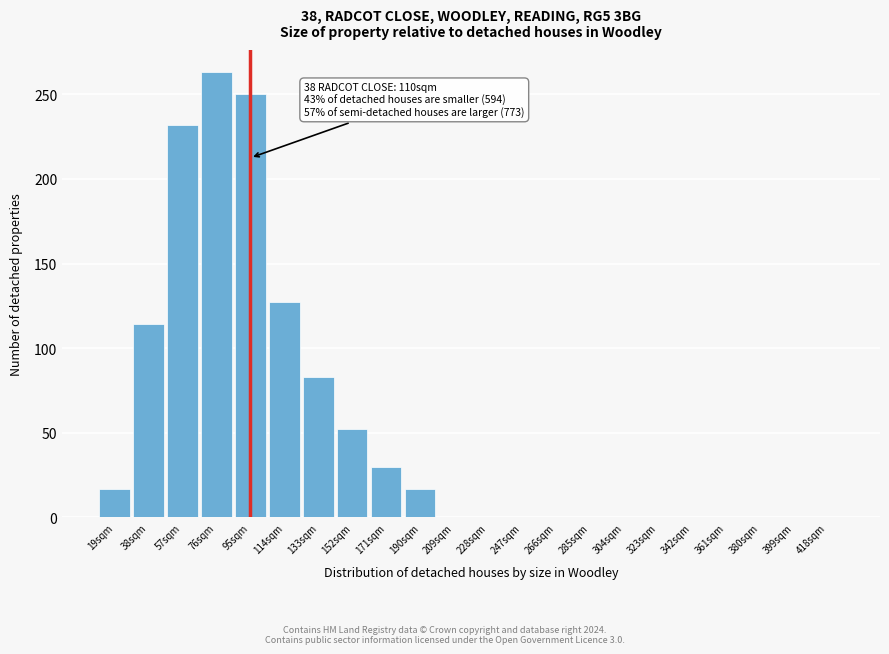

Reading left to right, extract all data points from this chart.

19sqm=17	38sqm=114	57sqm=232	76sqm=263	95sqm=250	114sqm=127	133sqm=83	152sqm=52	171sqm=30	190sqm=17	209sqm=0	228sqm=0	247sqm=0	266sqm=0	285sqm=0	304sqm=0	323sqm=0	342sqm=0	361sqm=0	380sqm=0	399sqm=0	418sqm=0